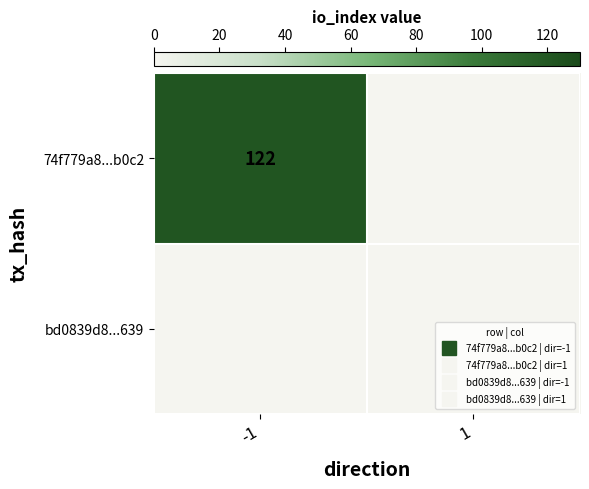

At which label does 74f779a8...b0c2 reach its peak?

-1